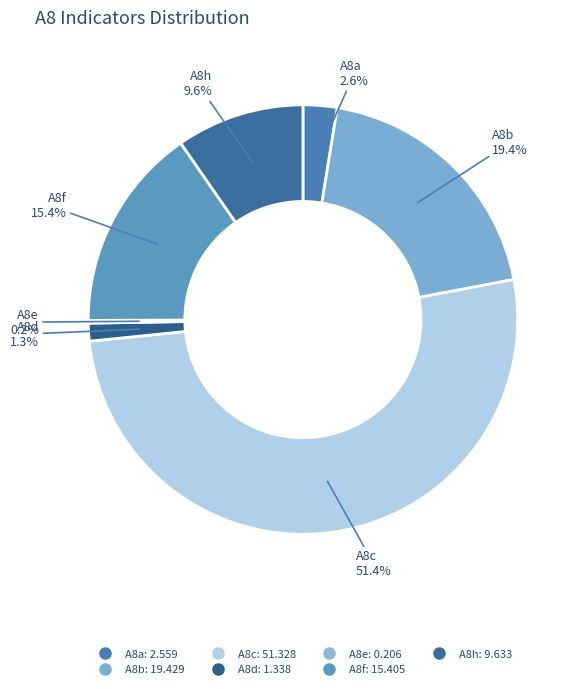

Combined, do A8a and A8d account for over 50%?

No